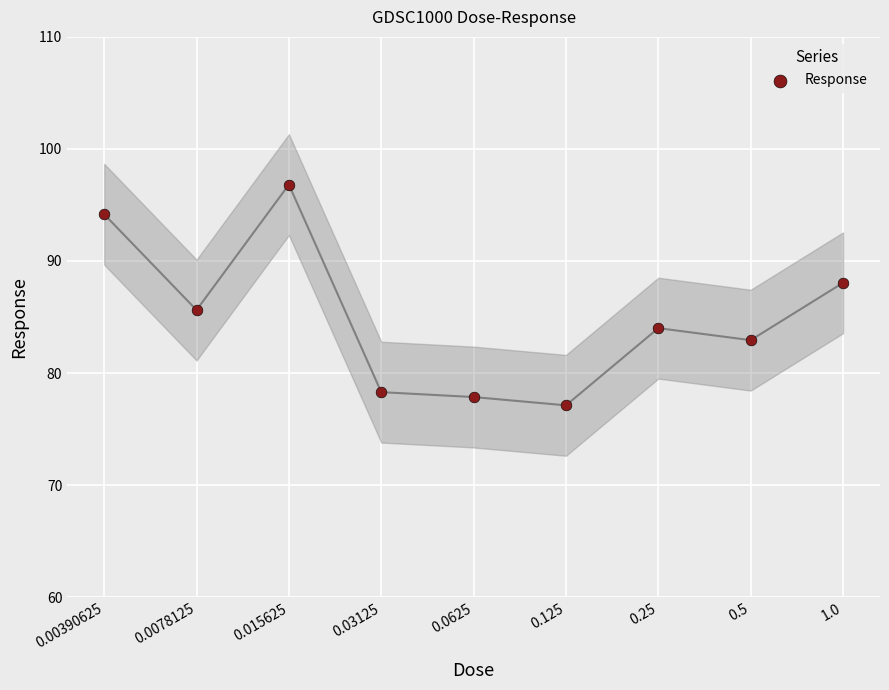

What is the ratio of the value at 0.0078125 to the value at 0.015625?

0.9